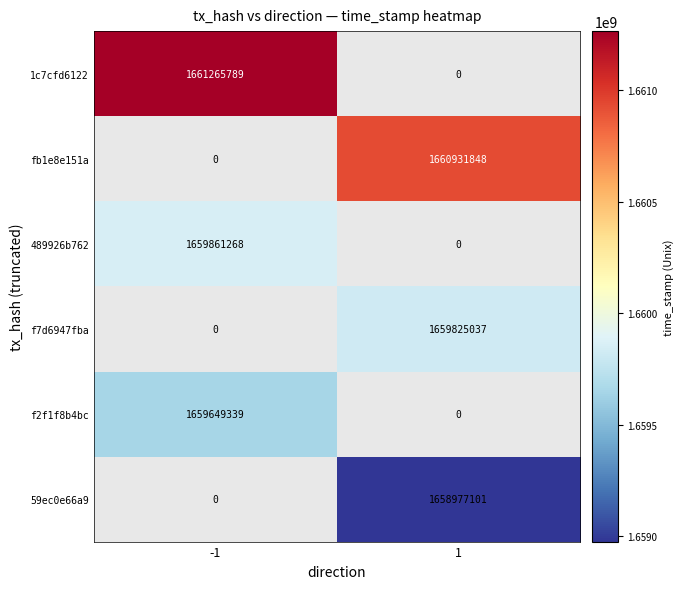

Count the number of categories in the chart.

2